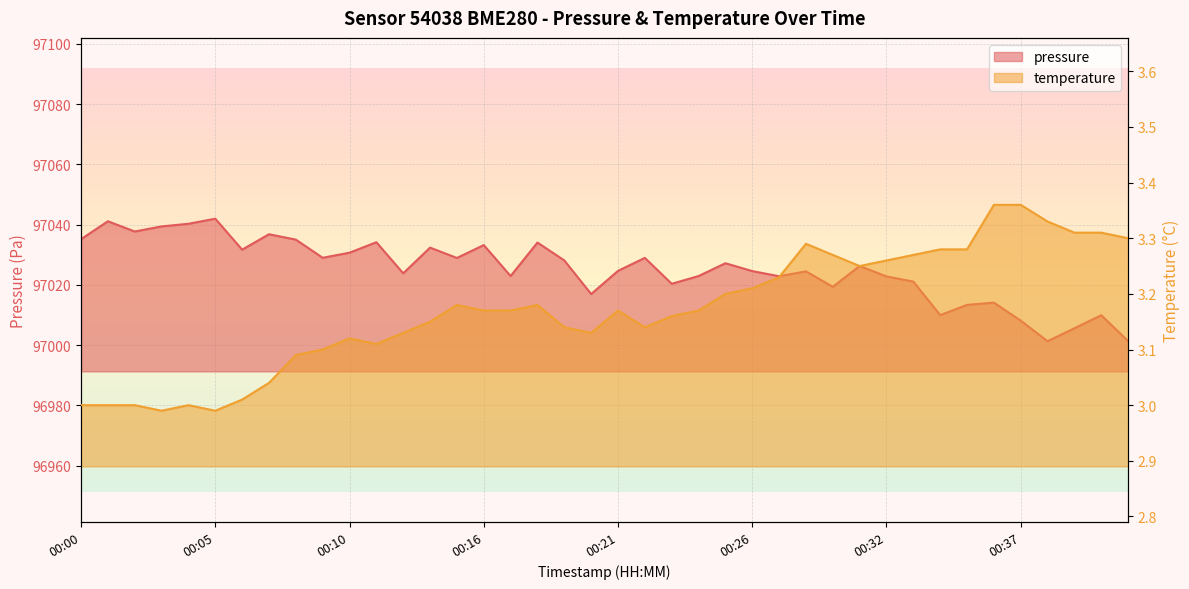

Rank the series by their average value, from lowest to highest.

temperature, pressure